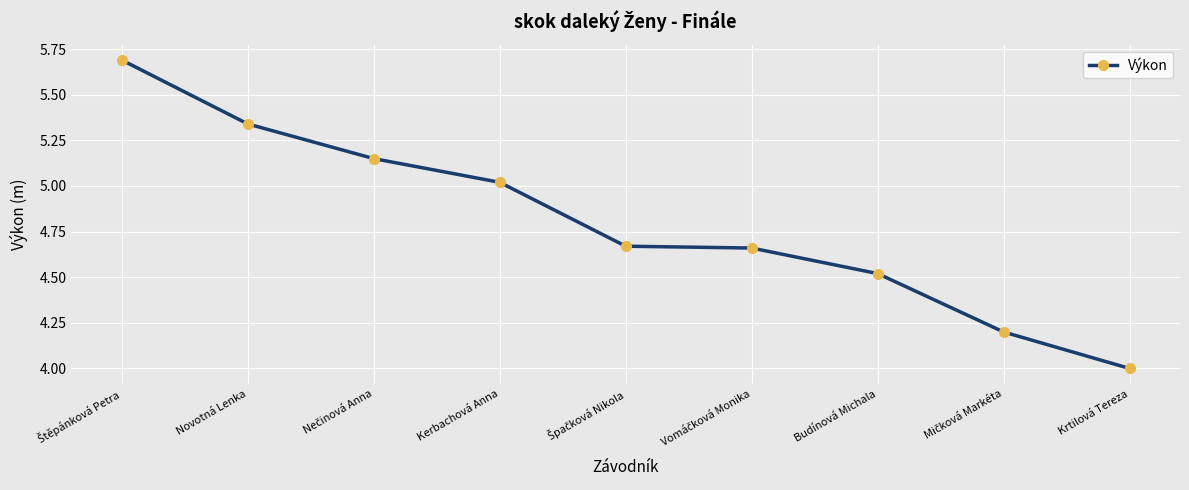

True or false: the data shows 4.0 at Krtilová Tereza.

True